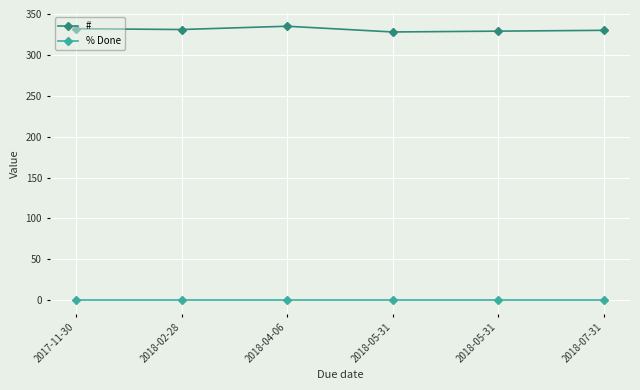

What is the maximum value for #?

335